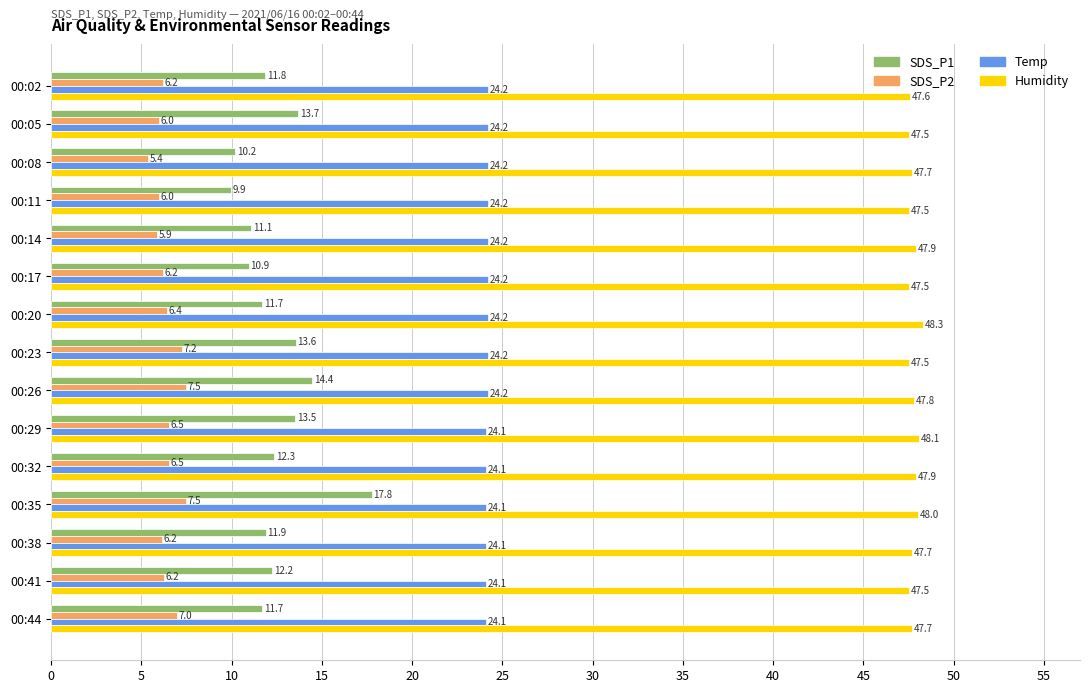

The value of Temp at 00:35 is 40.2. True or false?

False